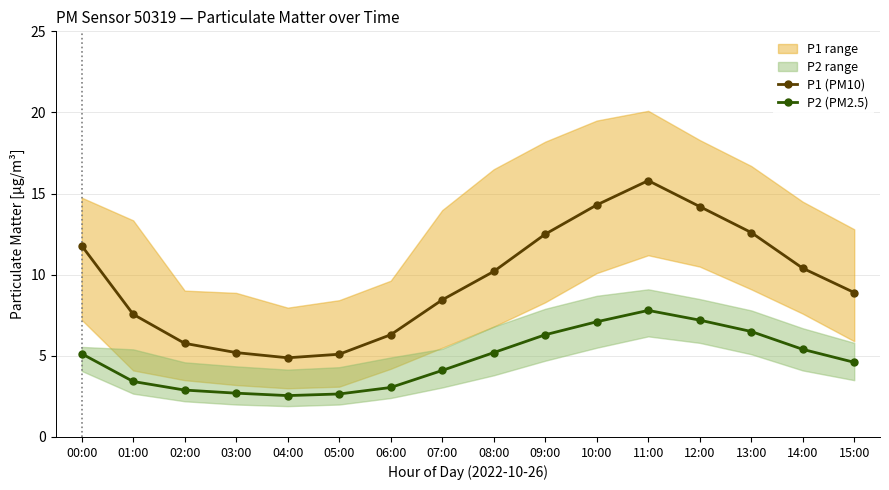

True or false: P1 (PM10) has more than 0 points higher than both neighbors.

True